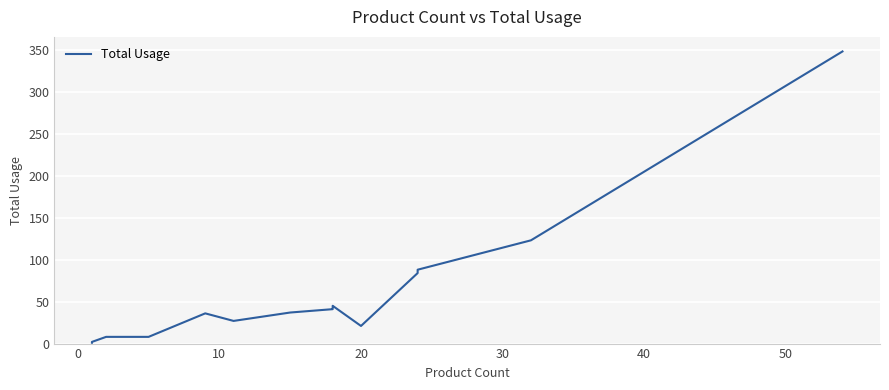

Reading left to right, extract all data points from this chart.

1	1	1	1	1	2	8	8	36	27	37	41	42	44	45	21	84	88	123	348